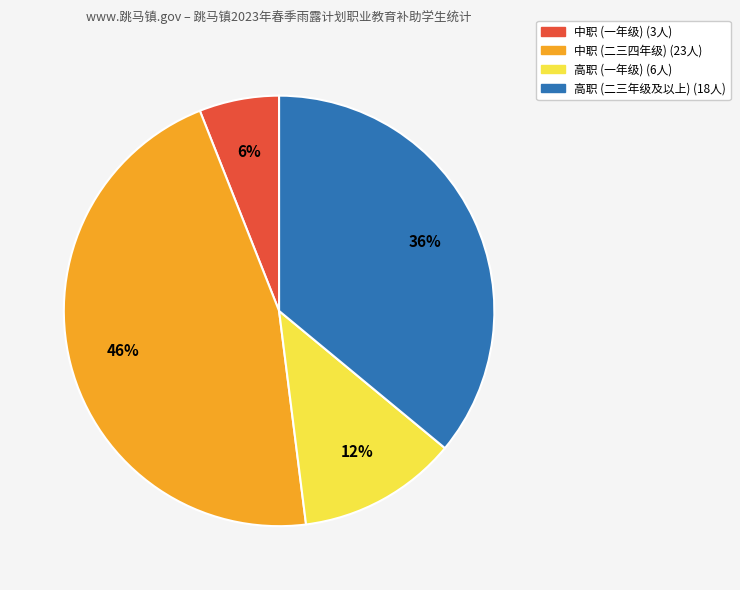

Is there any slice that represents more than half of the pie?

No